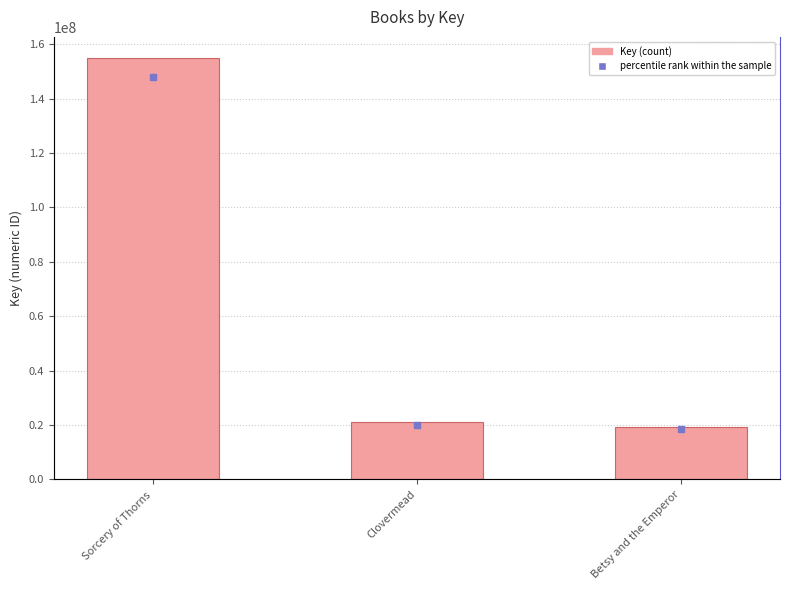

List the labels in order of value, largest first.

Sorcery of Thorns, Clovermead, Betsy and the Emperor